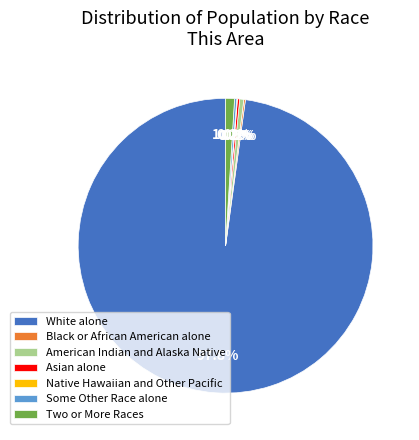

What is the largest slice in the pie chart?

White alone